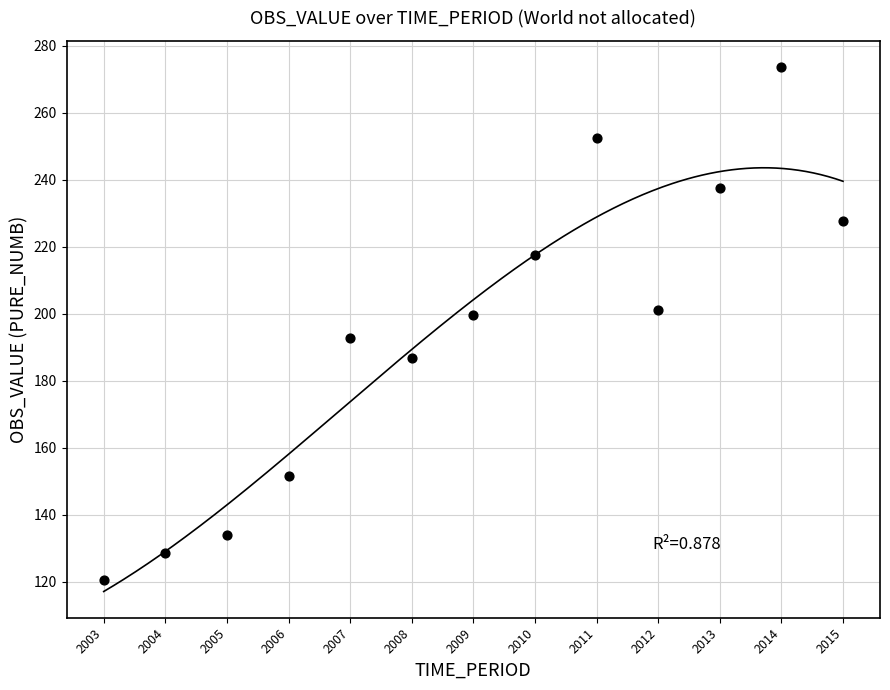

What is the range of Y values (max minus min)?

153.1